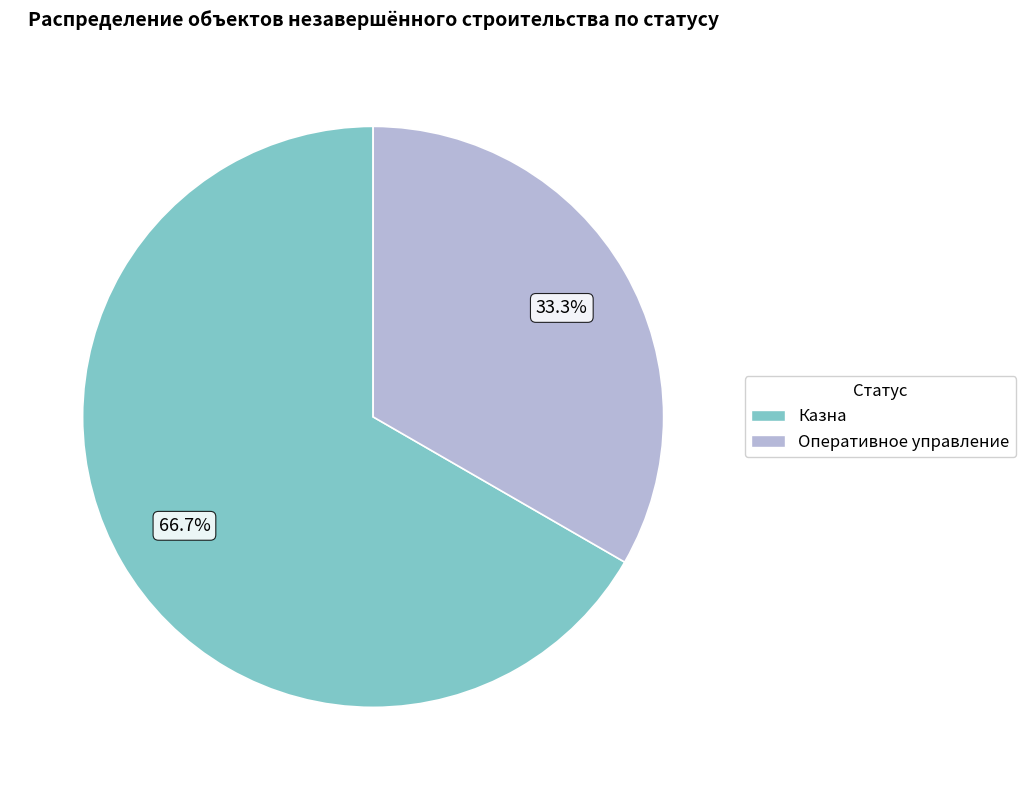

To the nearest percent, what is the difference between the Казна and Оперативное управление slice percentages?

33%